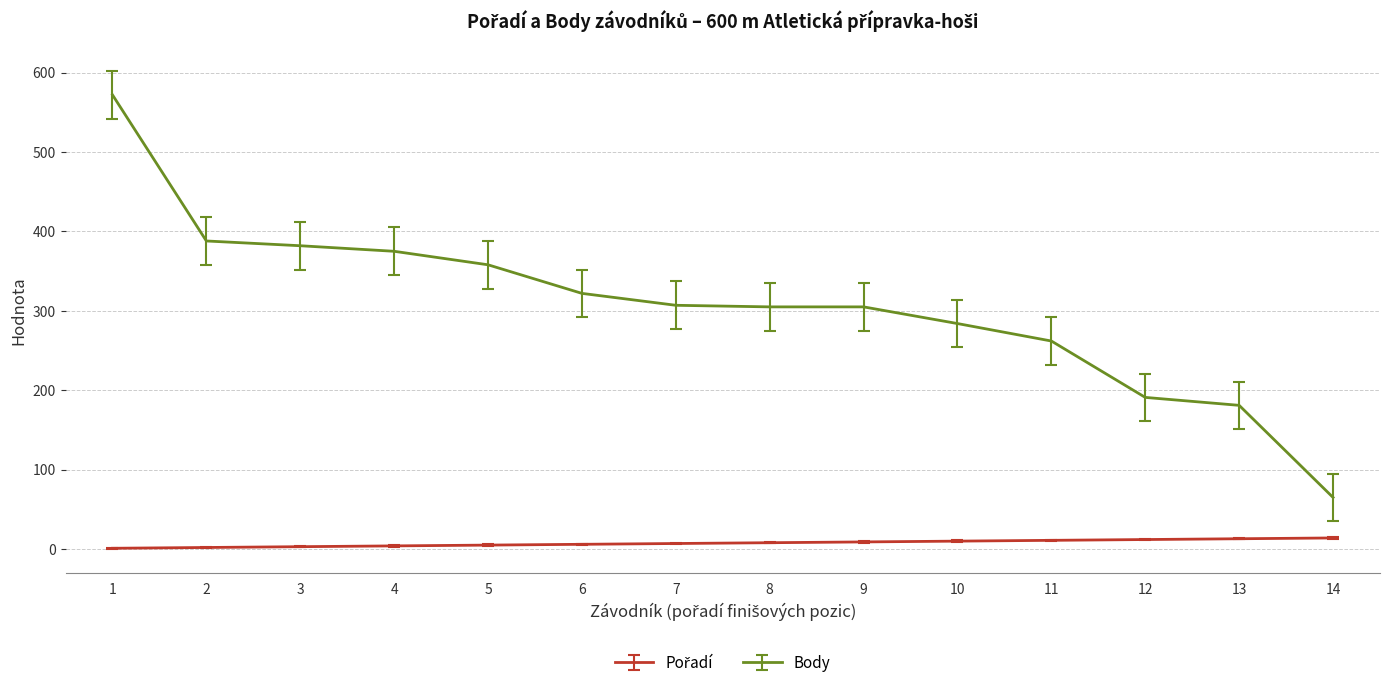

Which series has the largest range (max minus min)?

Body